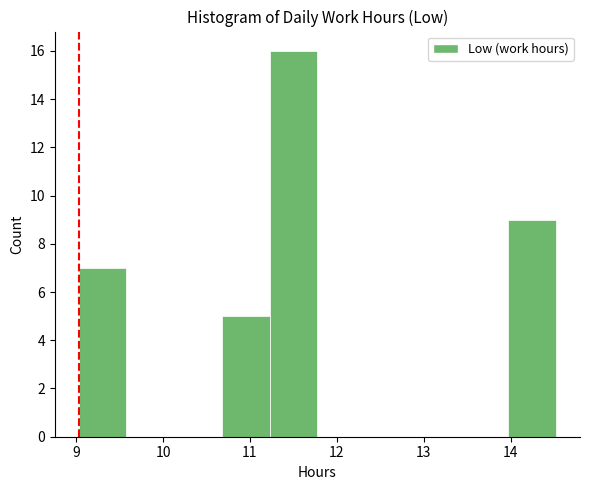

Reading left to right, list every bar in this chart as the range it spans on the x-axis followed by its height. Neither the bar edges nor the heights are printed on the chart, so give them approximately, as read against the axes.

9.0 to 9.6: 7
9.6 to 10.1: 0
10.1 to 10.7: 0
10.7 to 11.2: 5
11.2 to 11.8: 16
11.8 to 12.3: 0
12.3 to 12.9: 0
12.9 to 13.4: 0
13.4 to 14.0: 0
14.0 to 14.5: 9